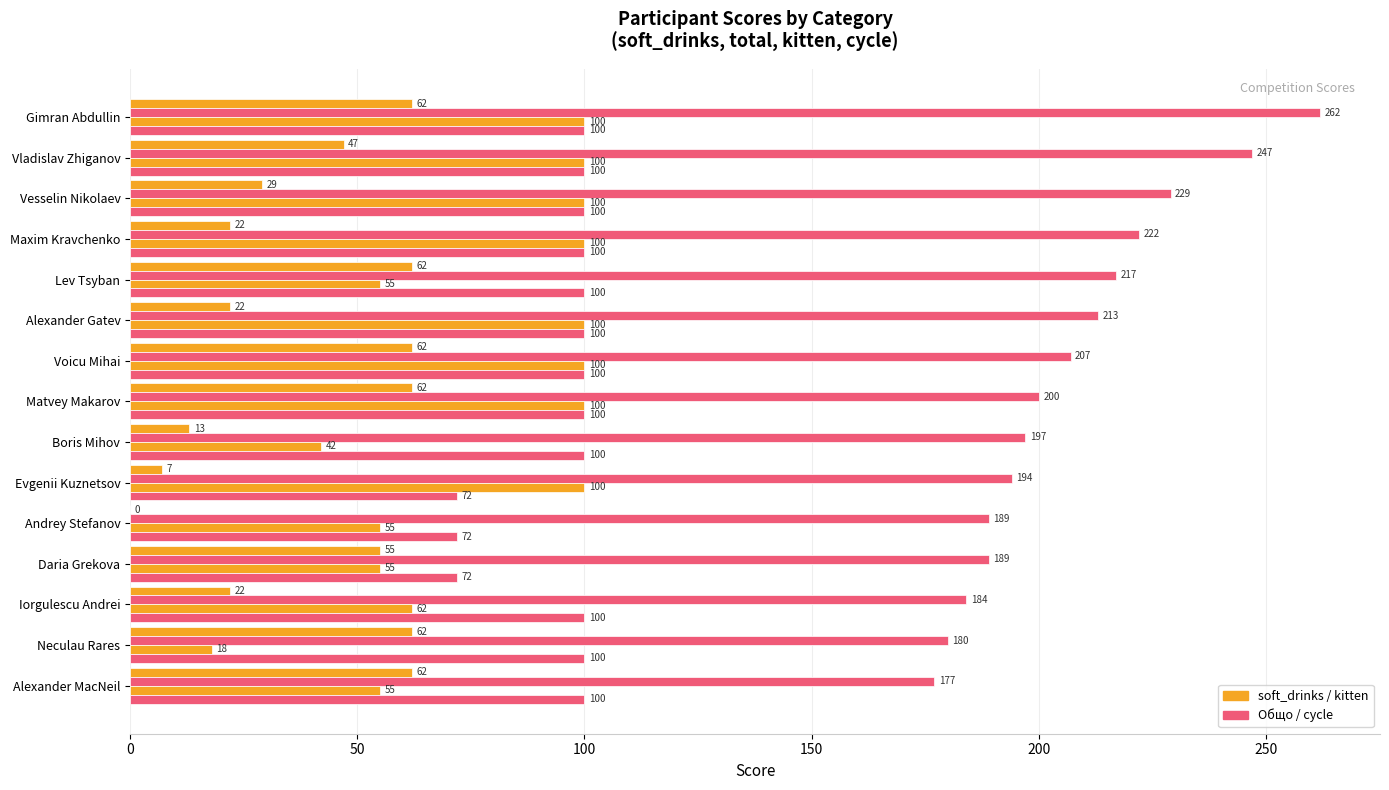

How many distinct data groups are displayed?

4